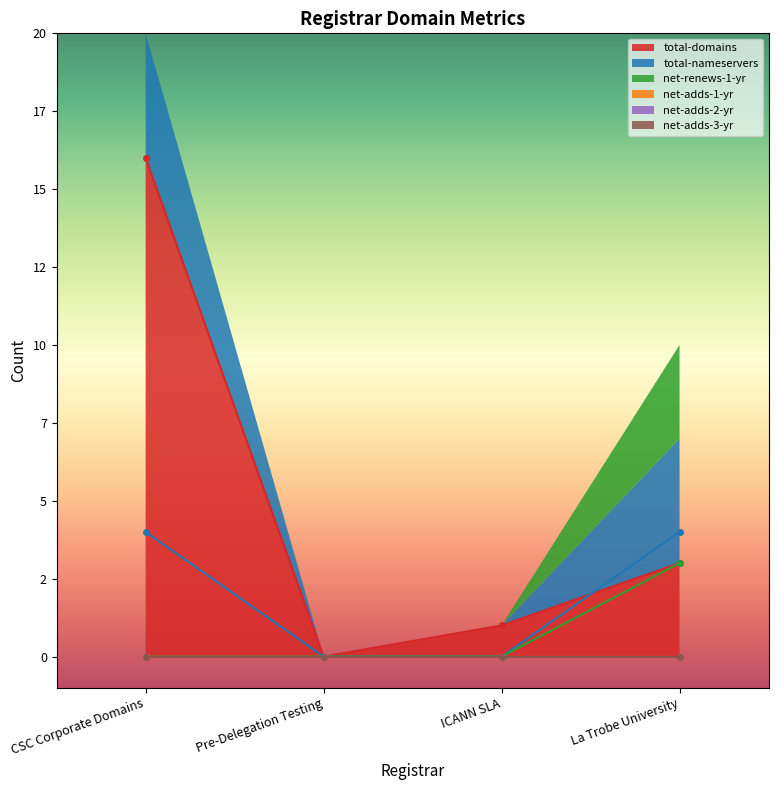

Between ICANN SLA and CSC Corporate Domains, which is larger?

CSC Corporate Domains